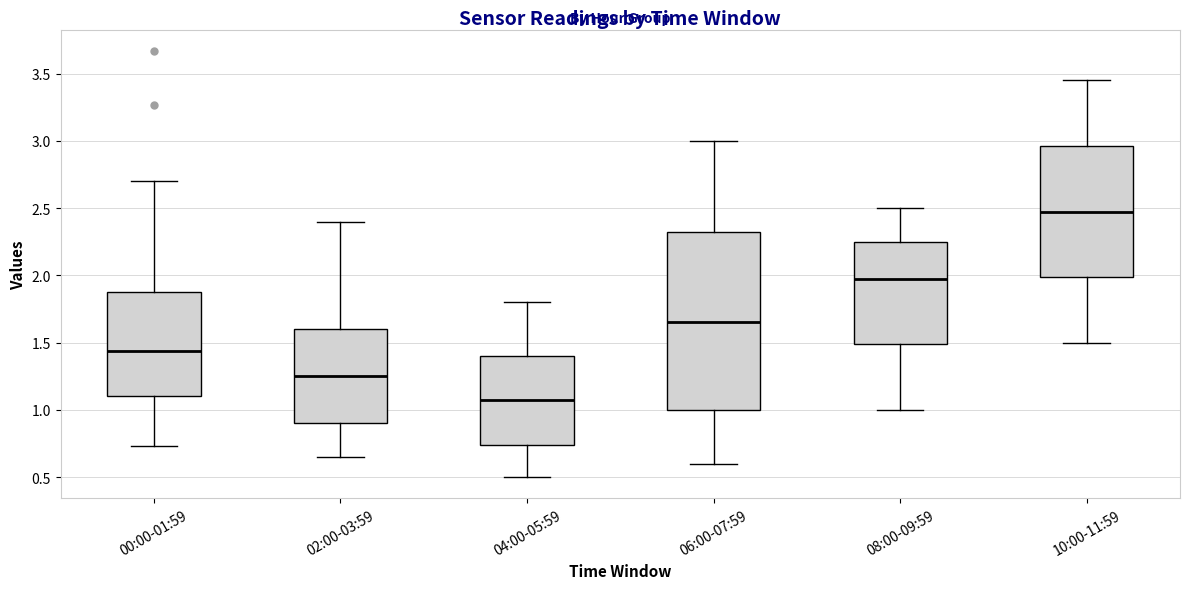

Reading left to right, transcribe this box plot: for each box, give where its median line is, the range the box spans, and where its two whiskers end, as read against the y-axis. The values are not printed on the chart, so give them approximately, as read against the axis.

00:00-01:59: median 1.45, box 1.10 to 1.90, whiskers 0.75 to 2.70
02:00-03:59: median 1.25, box 0.90 to 1.60, whiskers 0.65 to 2.40
04:00-05:59: median 1.10, box 0.75 to 1.40, whiskers 0.50 to 1.80
06:00-07:59: median 1.65, box 1.00 to 2.35, whiskers 0.60 to 3.00
08:00-09:59: median 2.00, box 1.50 to 2.25, whiskers 1.00 to 2.50
10:00-11:59: median 2.50, box 2.00 to 2.95, whiskers 1.50 to 3.45